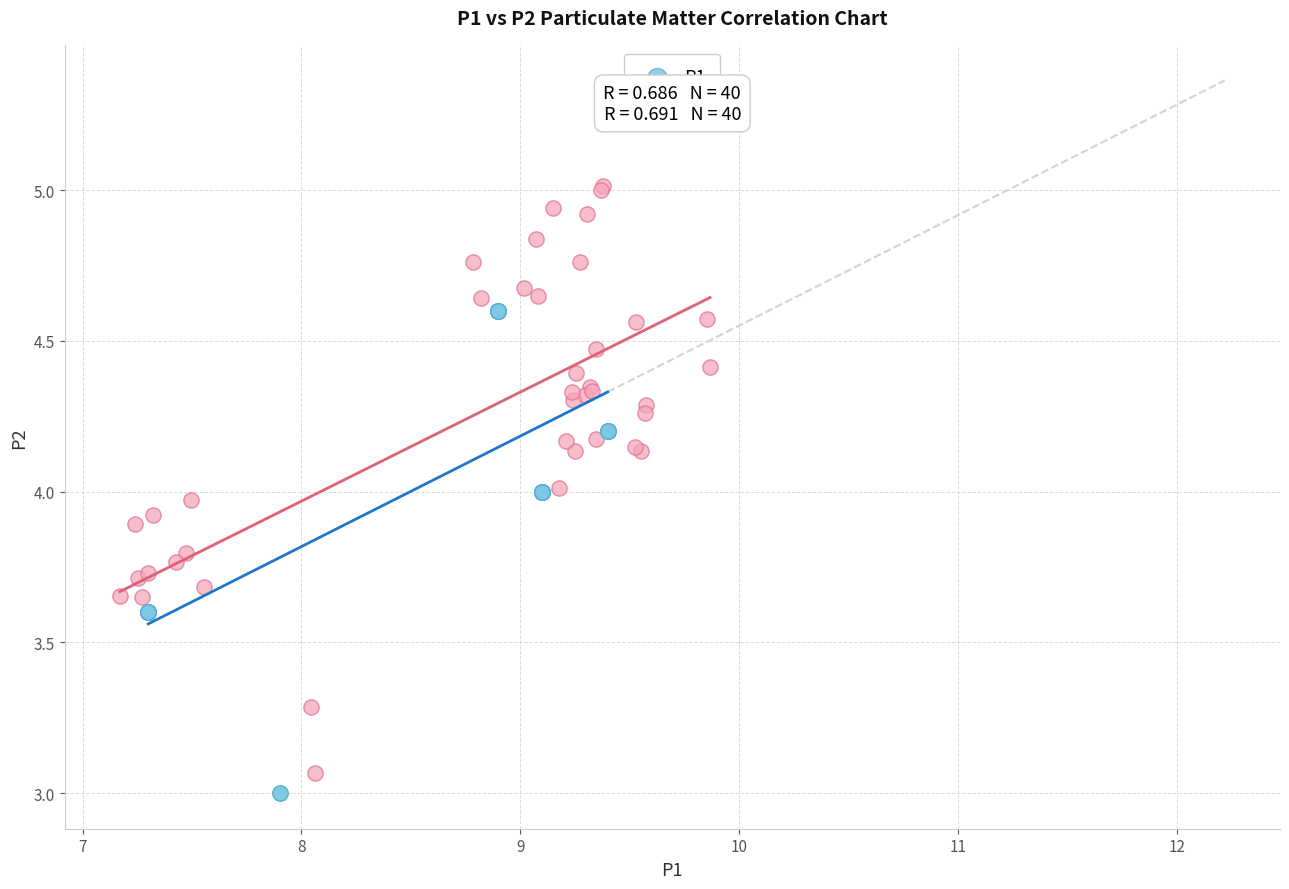

Which series reaches the minimum Y coordinate?

P1